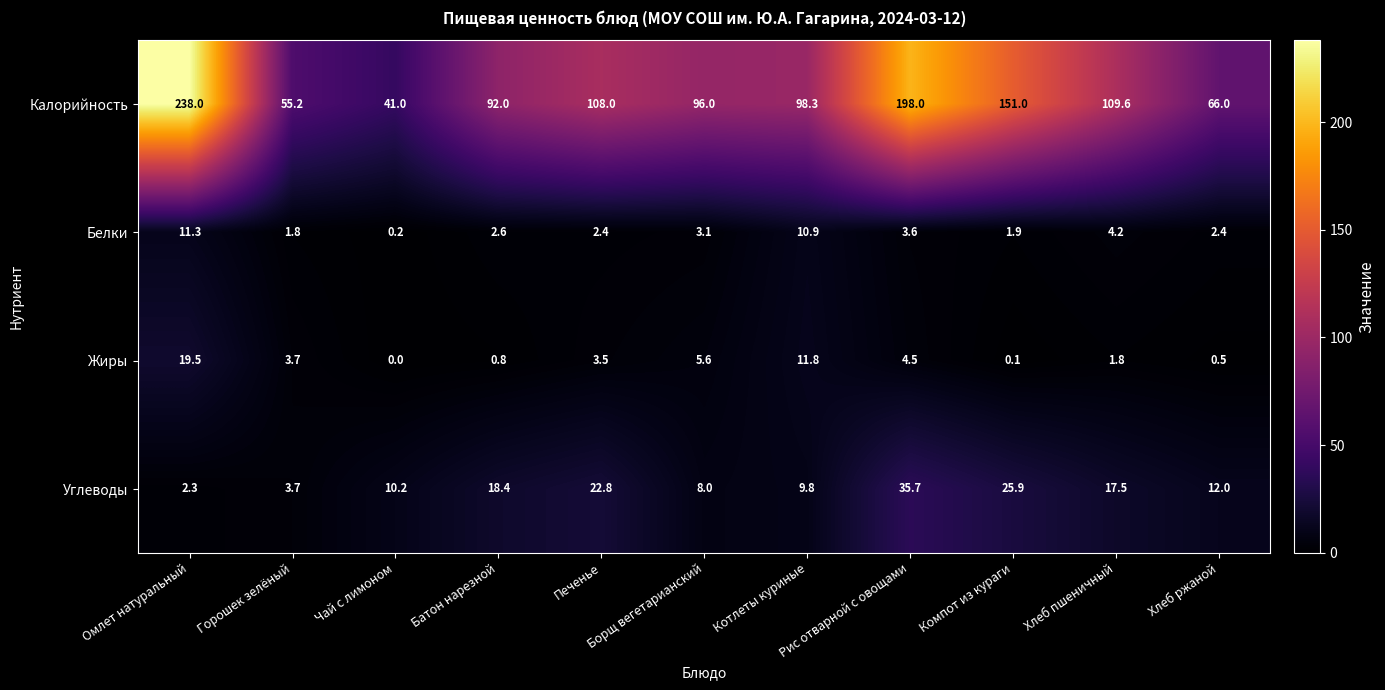

What is the maximum value for Углеводы?

35.7